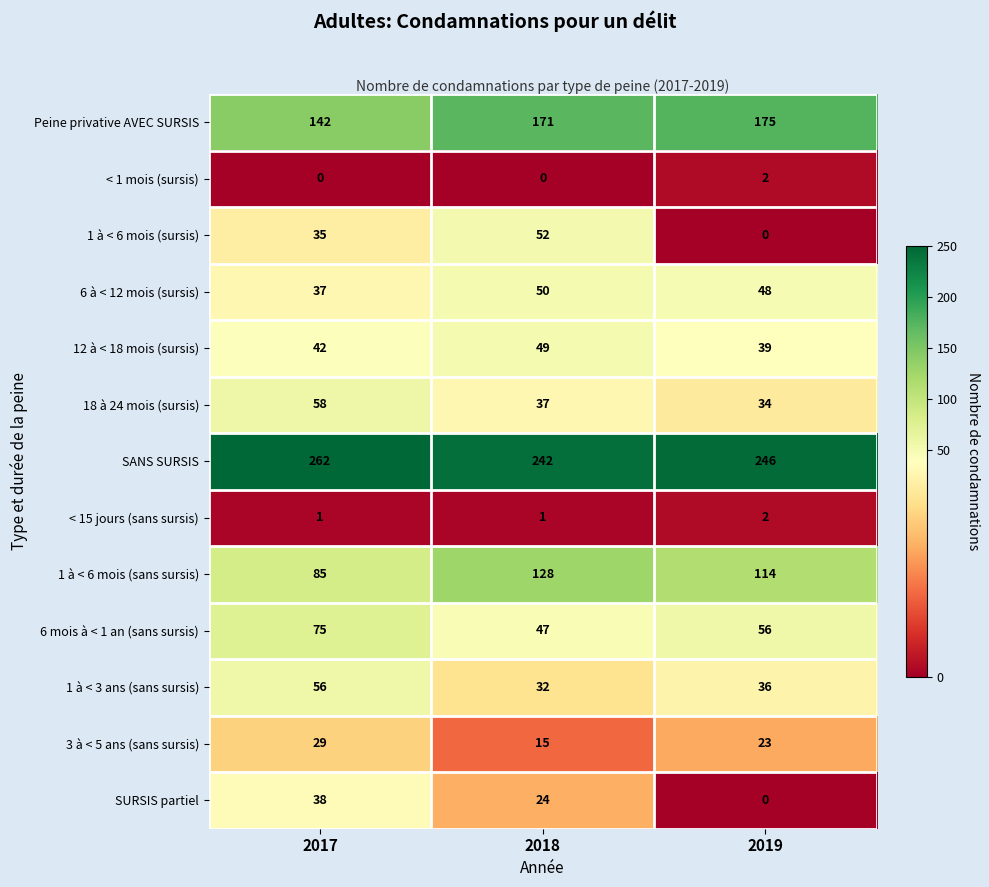

List the labels in order of Peine privative AVEC SURSIS value, smallest first.

2017, 2018, 2019